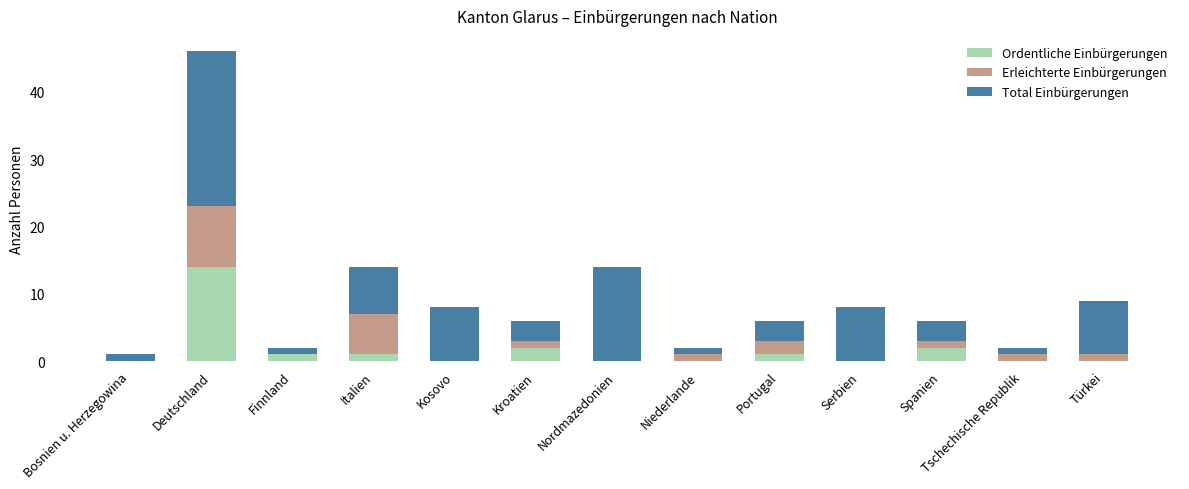

The Ordentliche Einbürgerungen series shows 0 at Nordmazedonien. True or false?

True